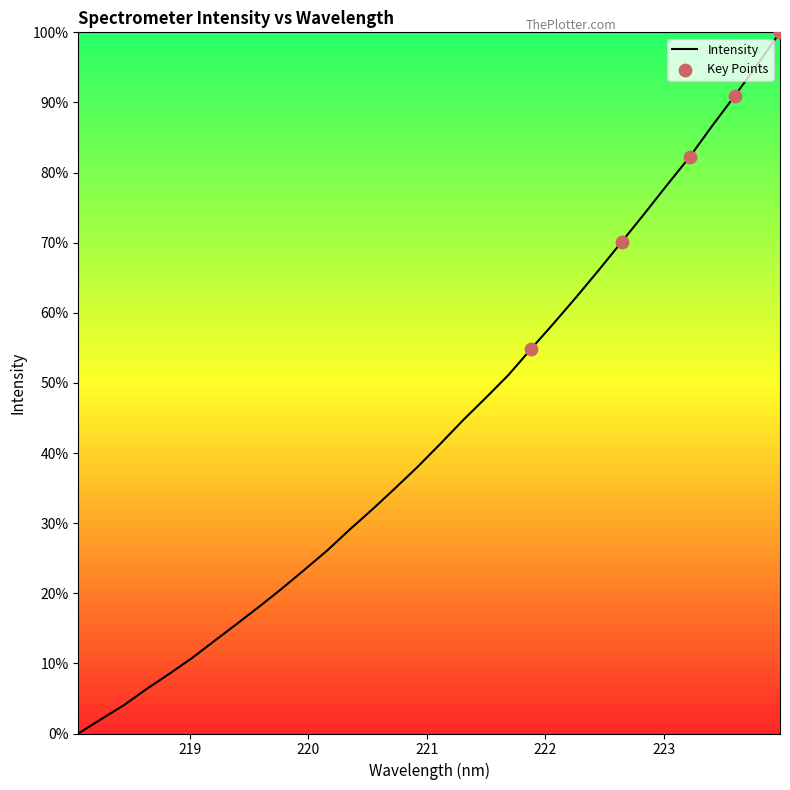

What is the difference between the maximum and minimum values?

100.0